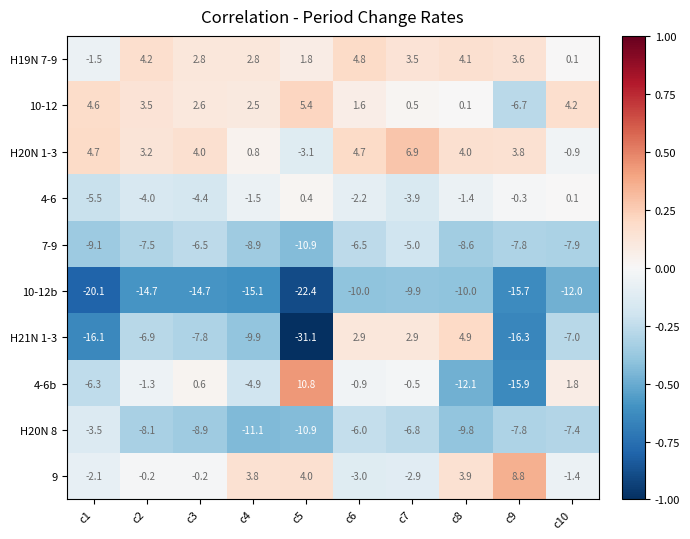

Where does the 4-6b series first go above 0?

c3